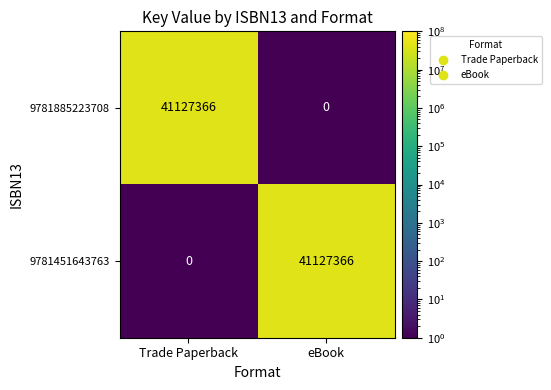

Which category has the lowest value in the 9781451643763 series?

Trade Paperback